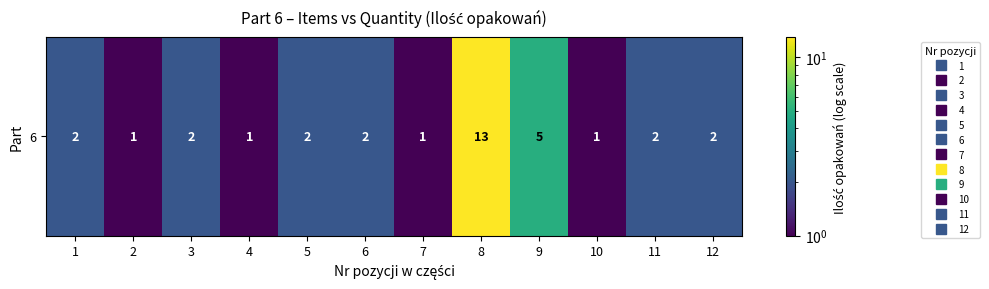

What is the sum of all values?

34